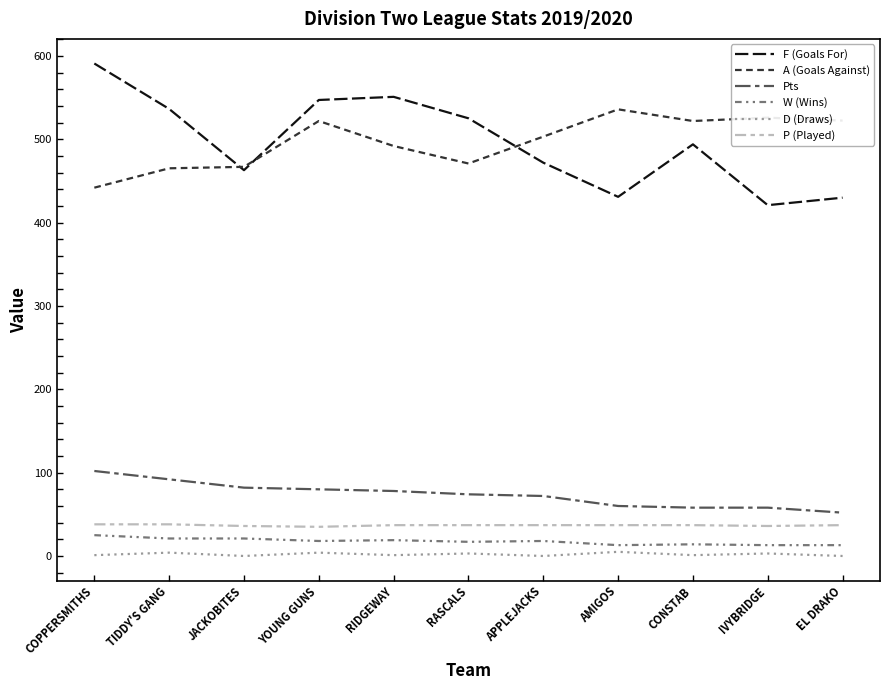

What are all the series names shown in the legend?

F (Goals For), A (Goals Against), Pts, W (Wins), D (Draws), P (Played)